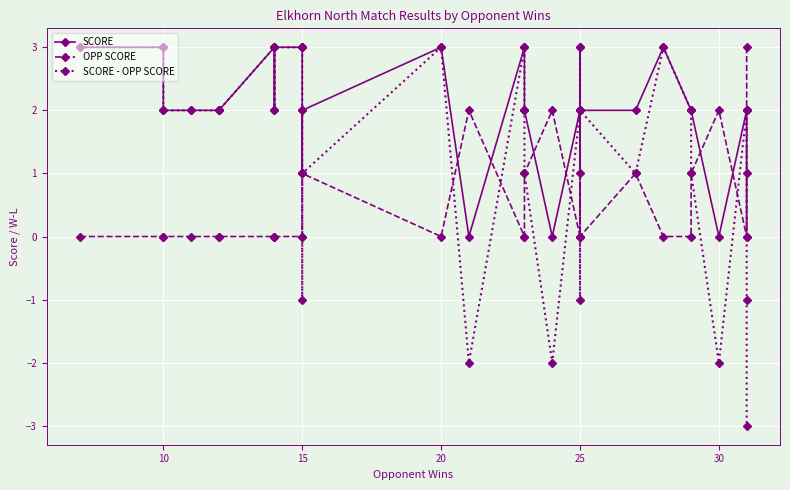

The SCORE series shows 1 at 15. True or false?

False